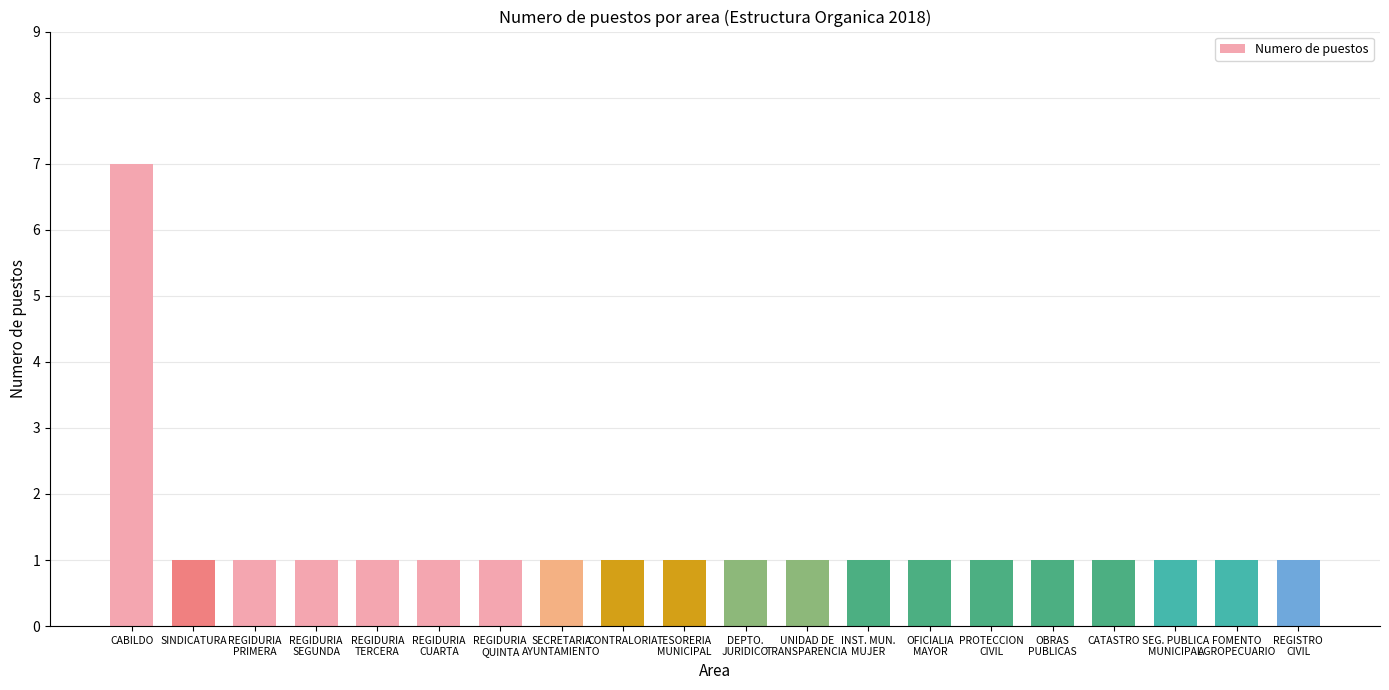

What is the sum of the values at FOMENTO
AGROPECUARIO and PROTECCION
CIVIL?

2